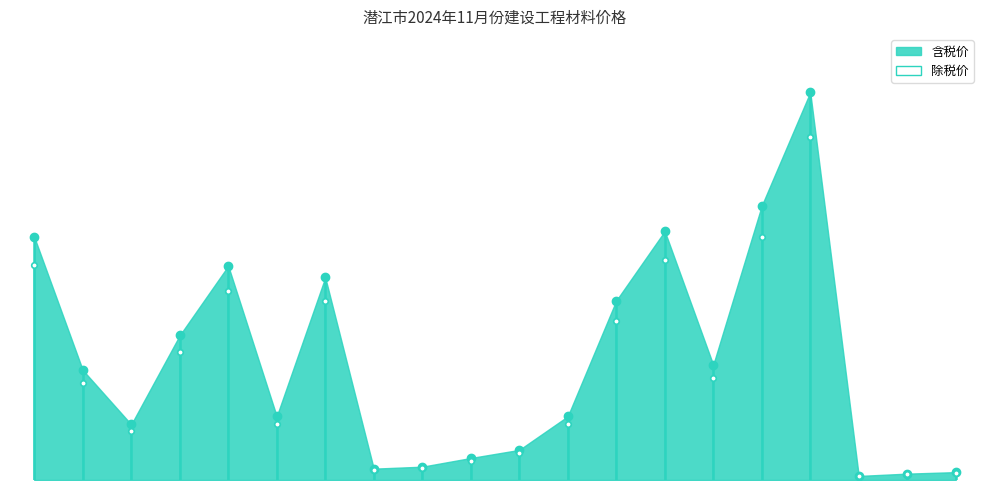

What is the approximate value of 除税价 at 15?

99.5